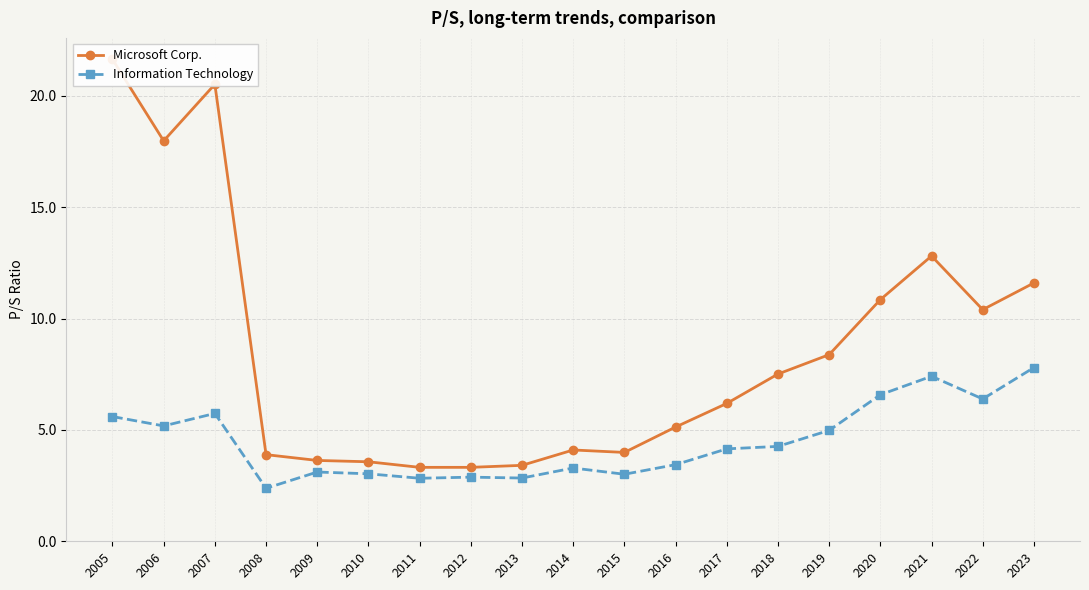

The value of Microsoft Corp. at 2014 is 4.1. True or false?

True